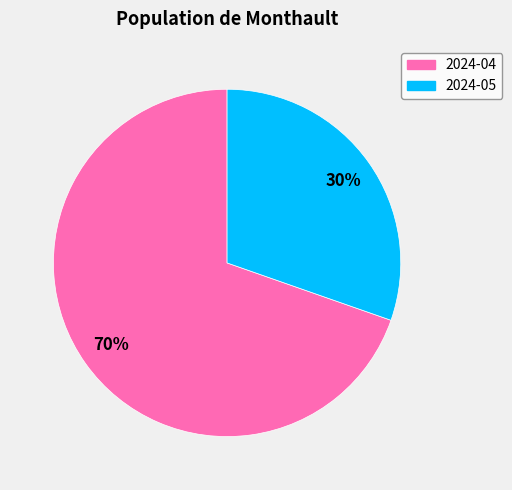

To the nearest percent, what is the combined percentage of 2024-04 and 2024-05?

100%